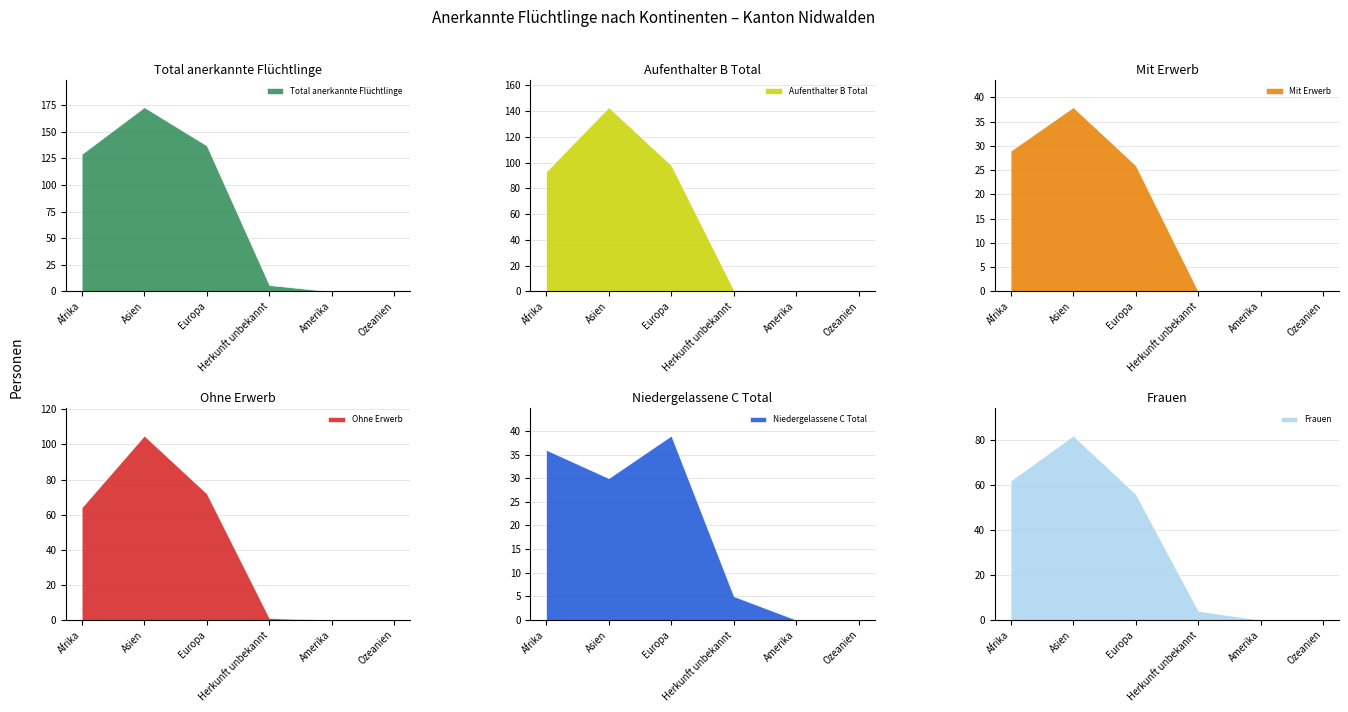

Which series has the largest total across all categories?

Total anerkannte Flüchtlinge